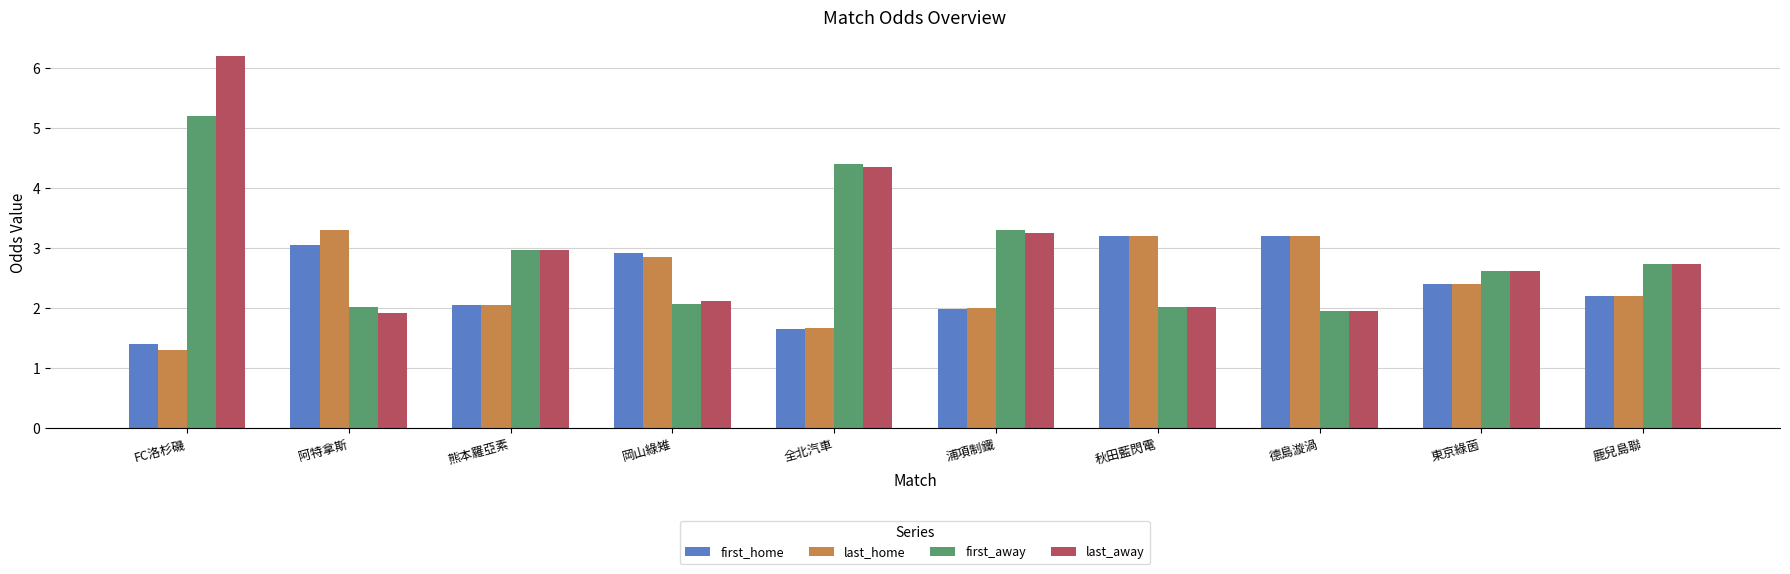

What is the average value of the first_away series?

2.9